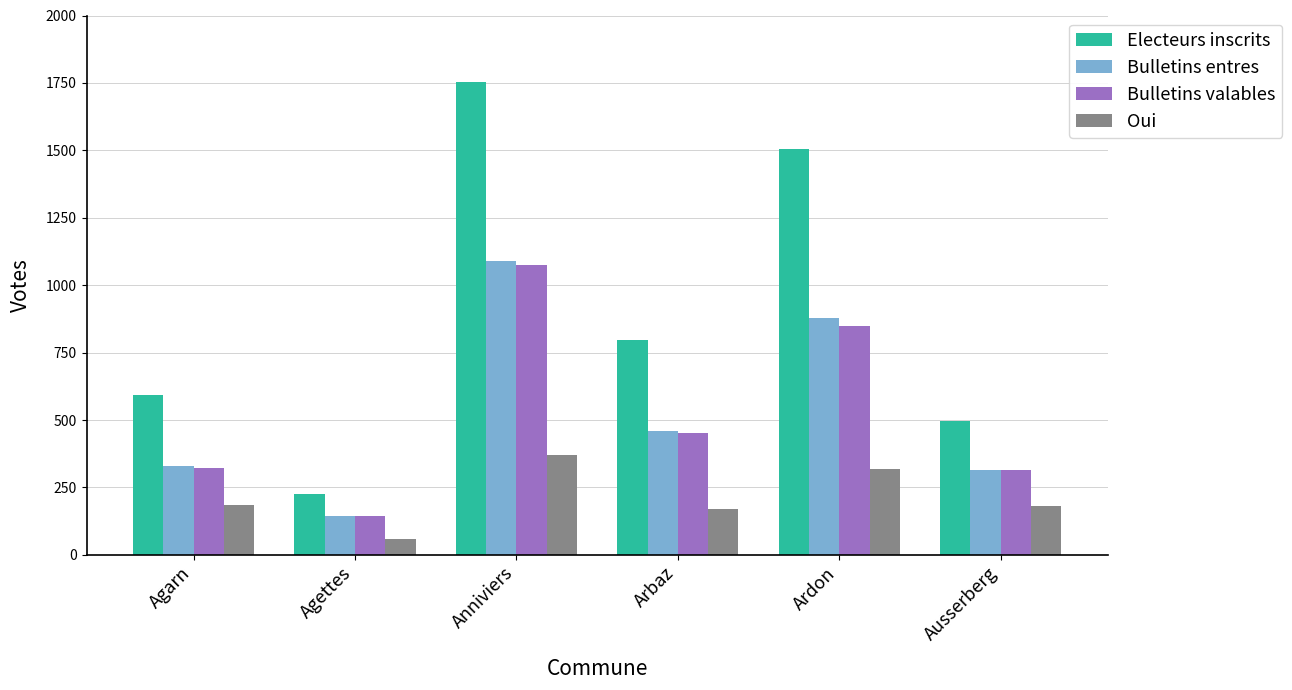

List the labels in order of Electeurs inscrits value, smallest first.

Agettes, Ausserberg, Agarn, Arbaz, Ardon, Anniviers